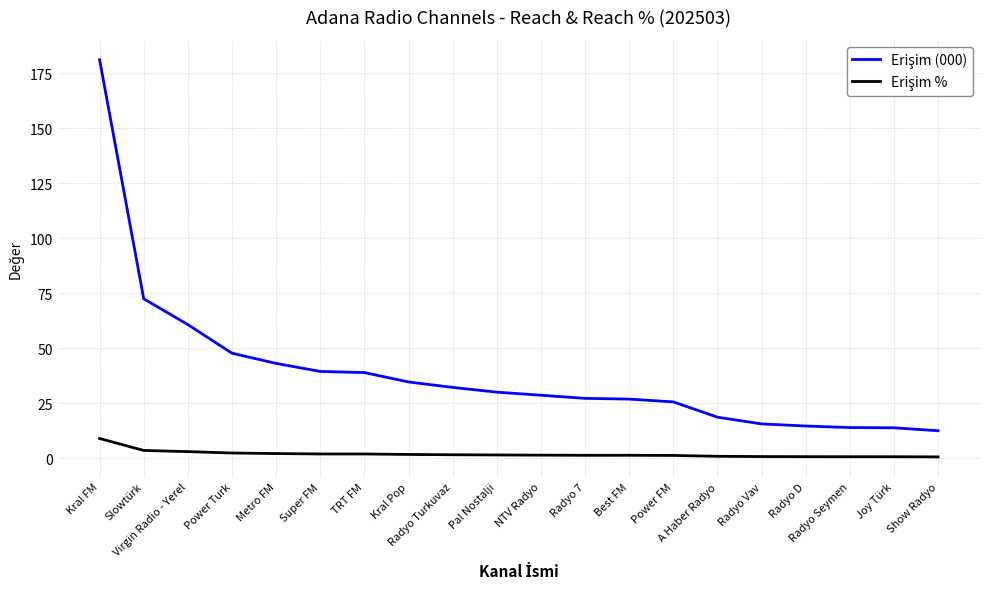

In Erişim %, how many points are lower than both neighbors (excluding endpoints)?

2